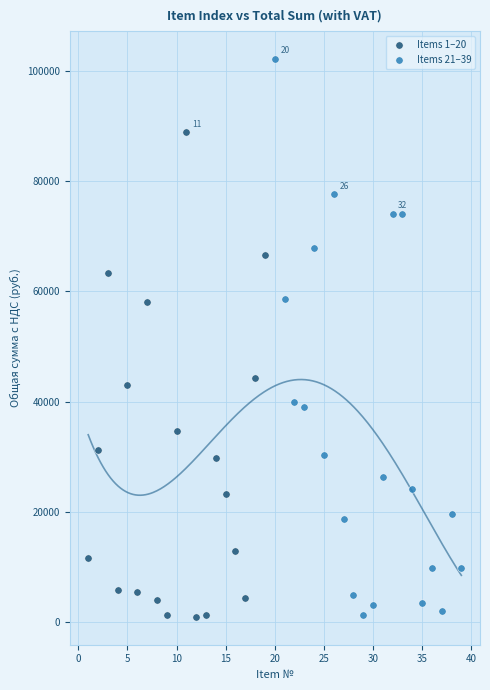

Which series has the widest spread of Y values?

Items 21–39